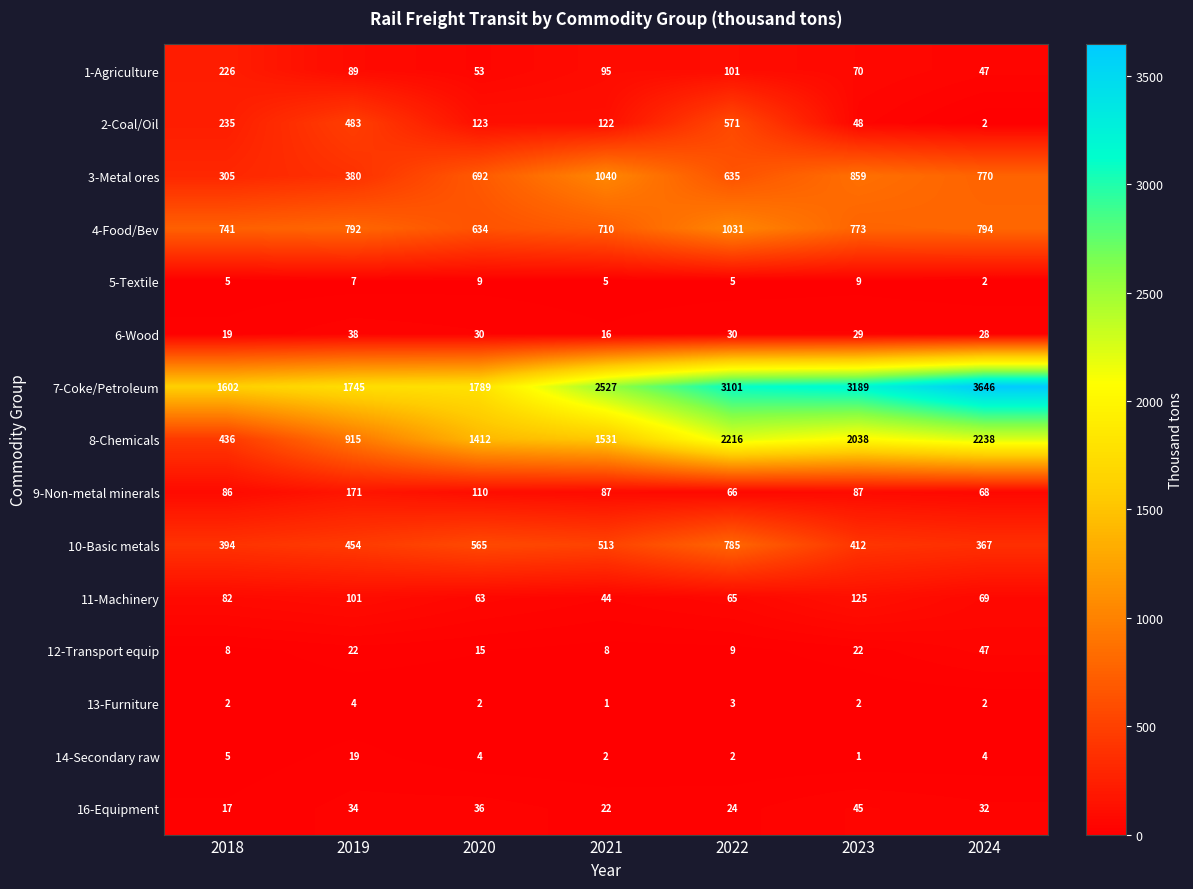

What is the difference between the second highest and second lowest values in the 4-Food/Bev series?

84